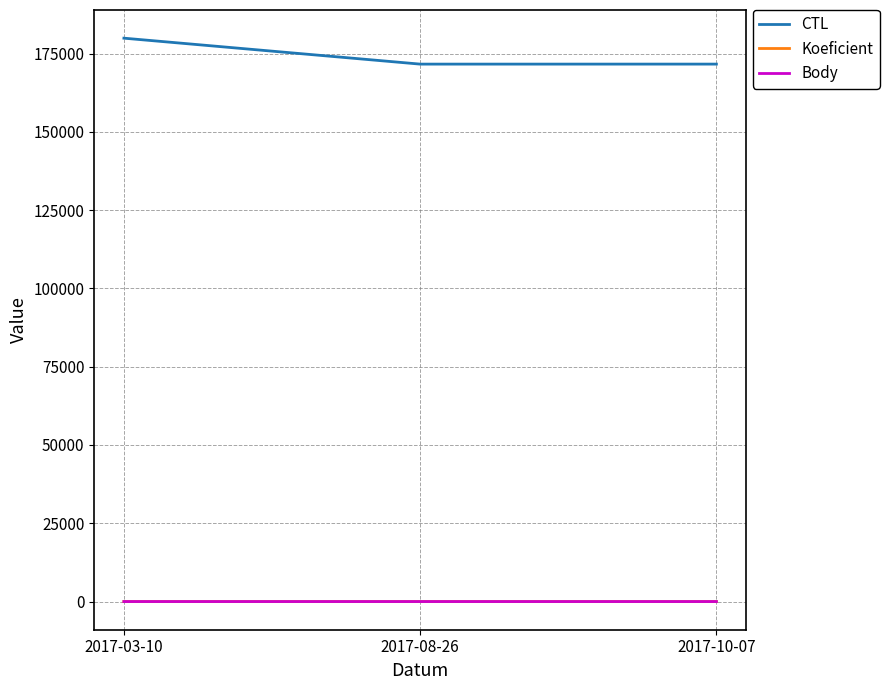

Which series has the largest total across all categories?

CTL